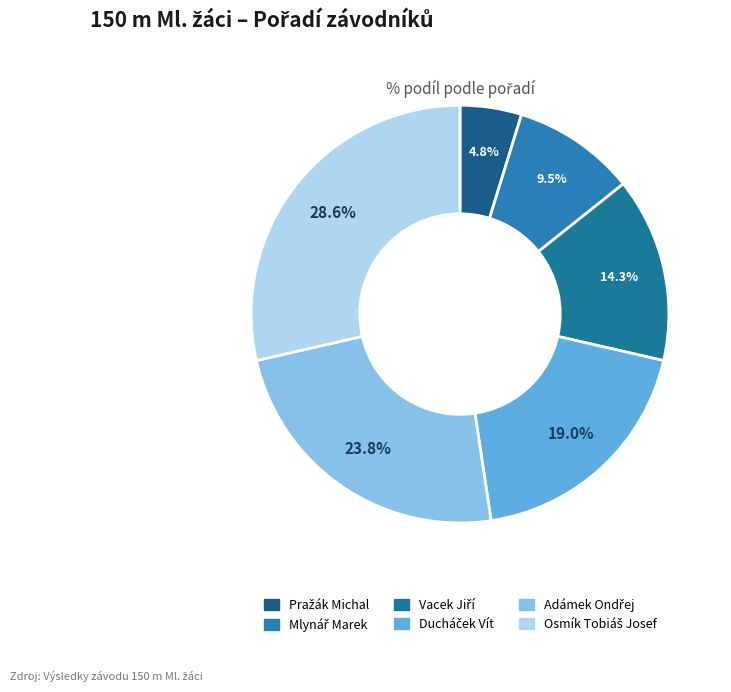

Count the number of slices in the pie.

6